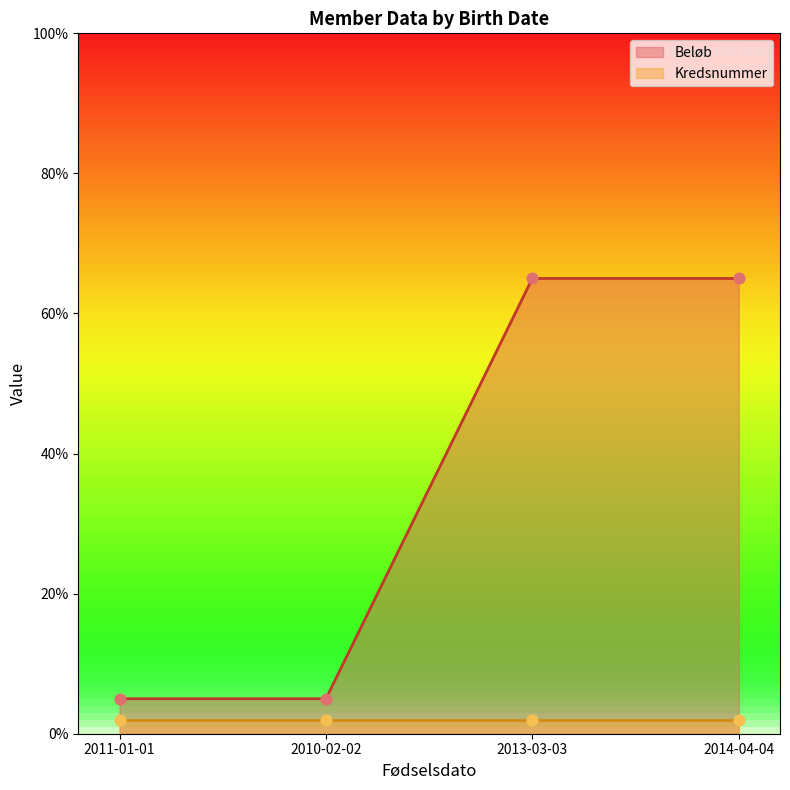

The value of Beløb at 2011-01-01 is 5.0. True or false?

True